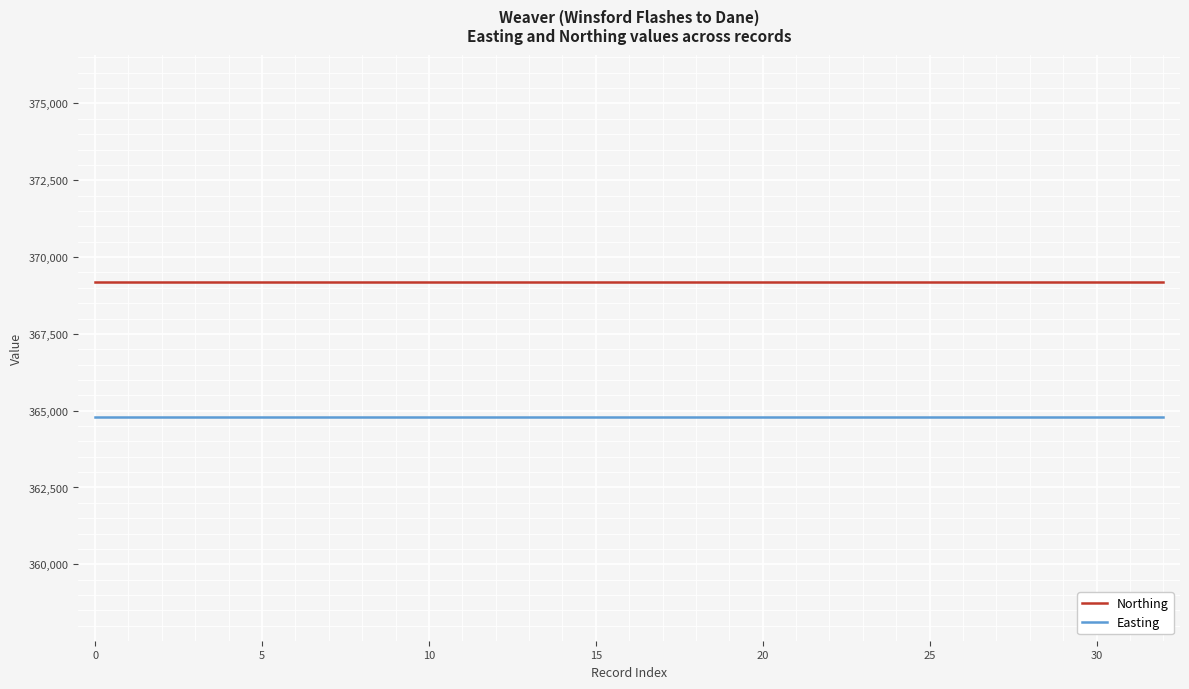

Reading right to left, transcribe all the data shown in this chart.

Northing: 369202	369202	369202	369202	369202	369202	369202	369202	369202	369202	369202	369202	369202	369202	369202	369202	369202	369202	369202	369202	369202	369202	369202	369202	369202	369202	369202	369202	369202	369202	369202	369202	369202
Easting: 364809	364809	364809	364809	364809	364809	364809	364809	364809	364809	364809	364809	364809	364809	364809	364809	364809	364809	364809	364809	364809	364809	364809	364809	364809	364809	364809	364809	364809	364809	364809	364809	364809